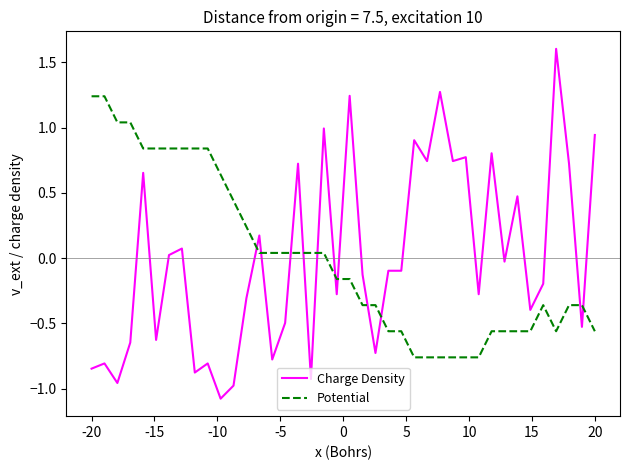

True or false: Charge Density and Potential cross at least once.

True